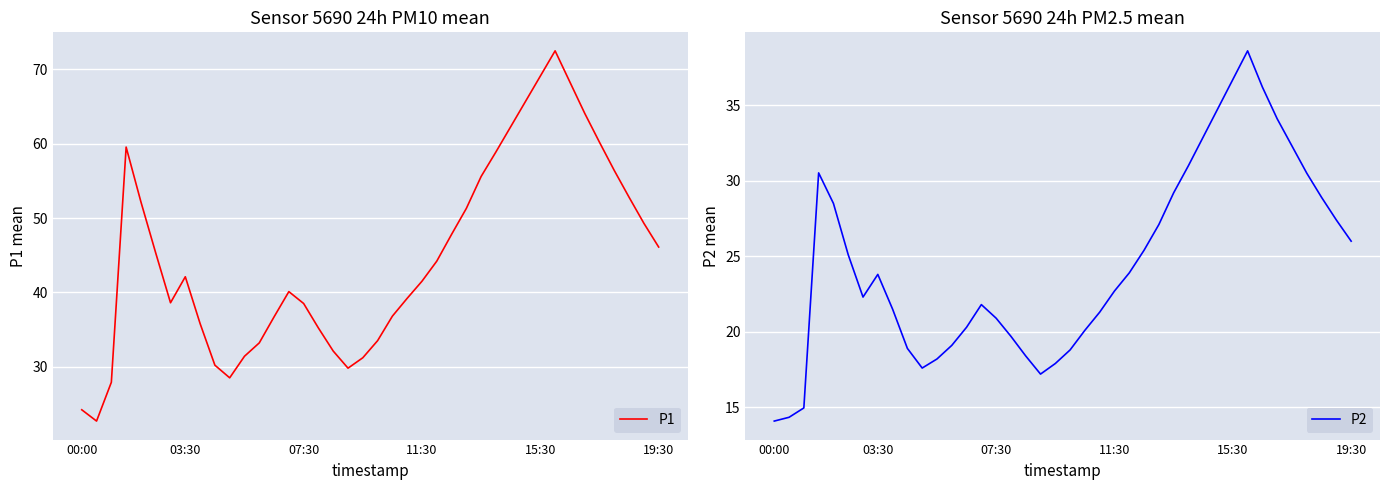

What is the highest value of the P2 series?

38.6